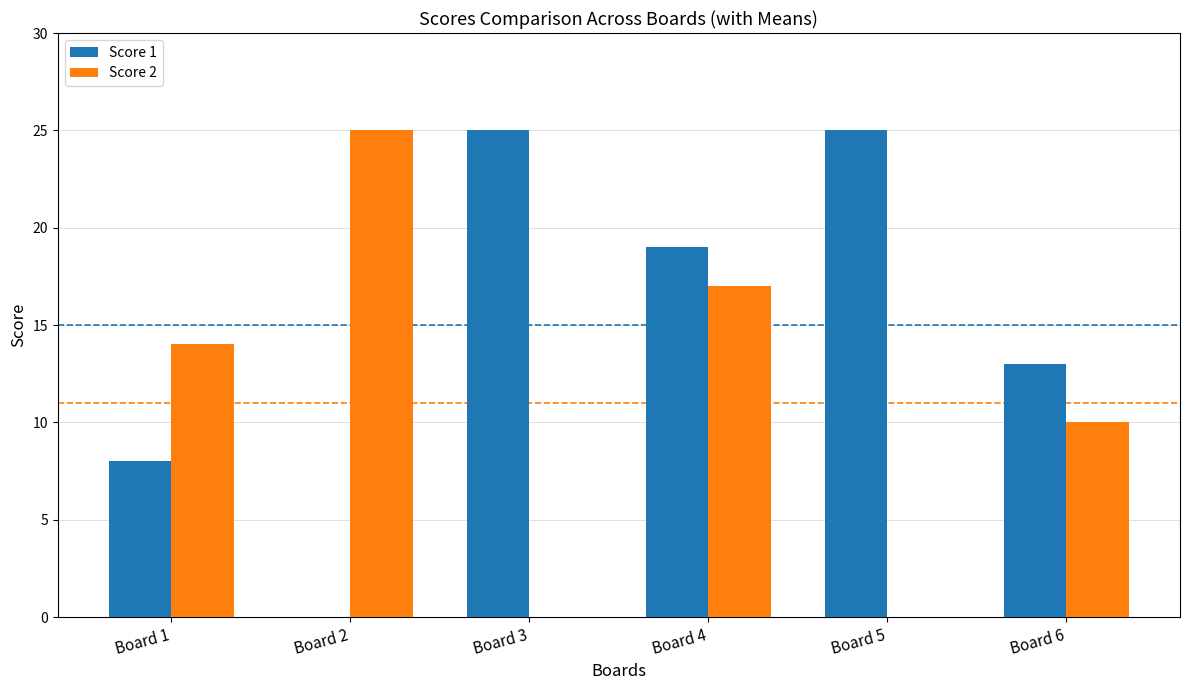

Reading right to left, transcribe all the data shown in this chart.

Score 1: 13	25	19	25	0	8
Score 2: 10	0	17	0	25	14